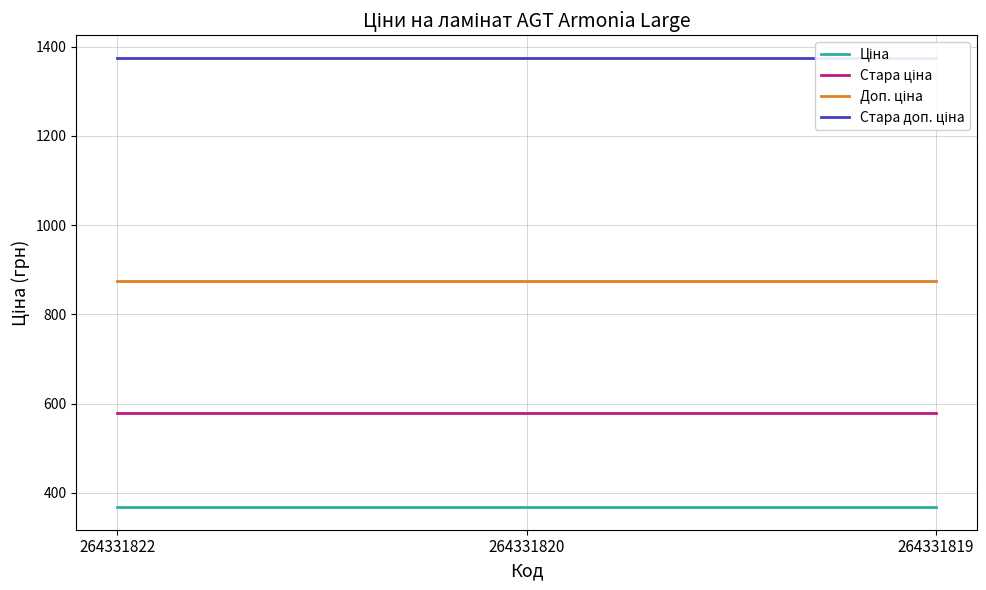

What are all the series names shown in the legend?

Ціна, Стара ціна, Доп. ціна, Стара доп. ціна